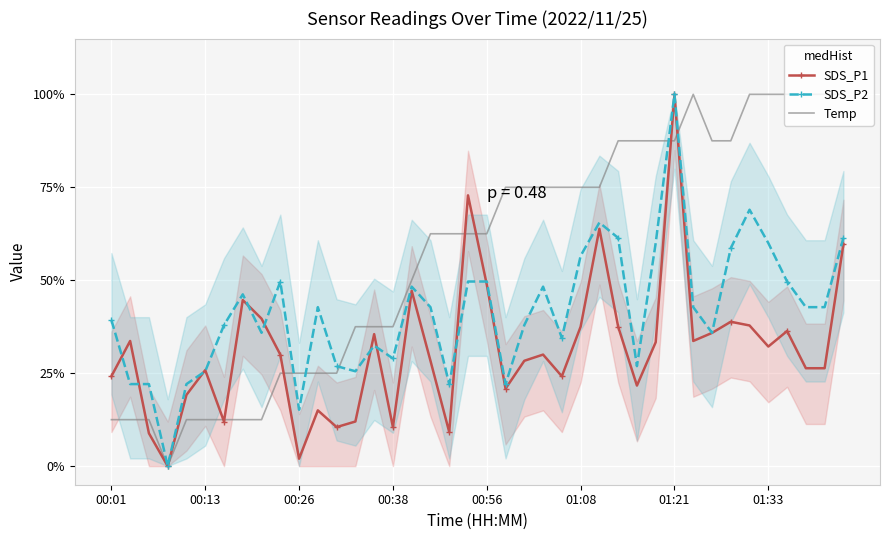

What is the difference between the SDS_P1 values at 35 and 13?

0.2